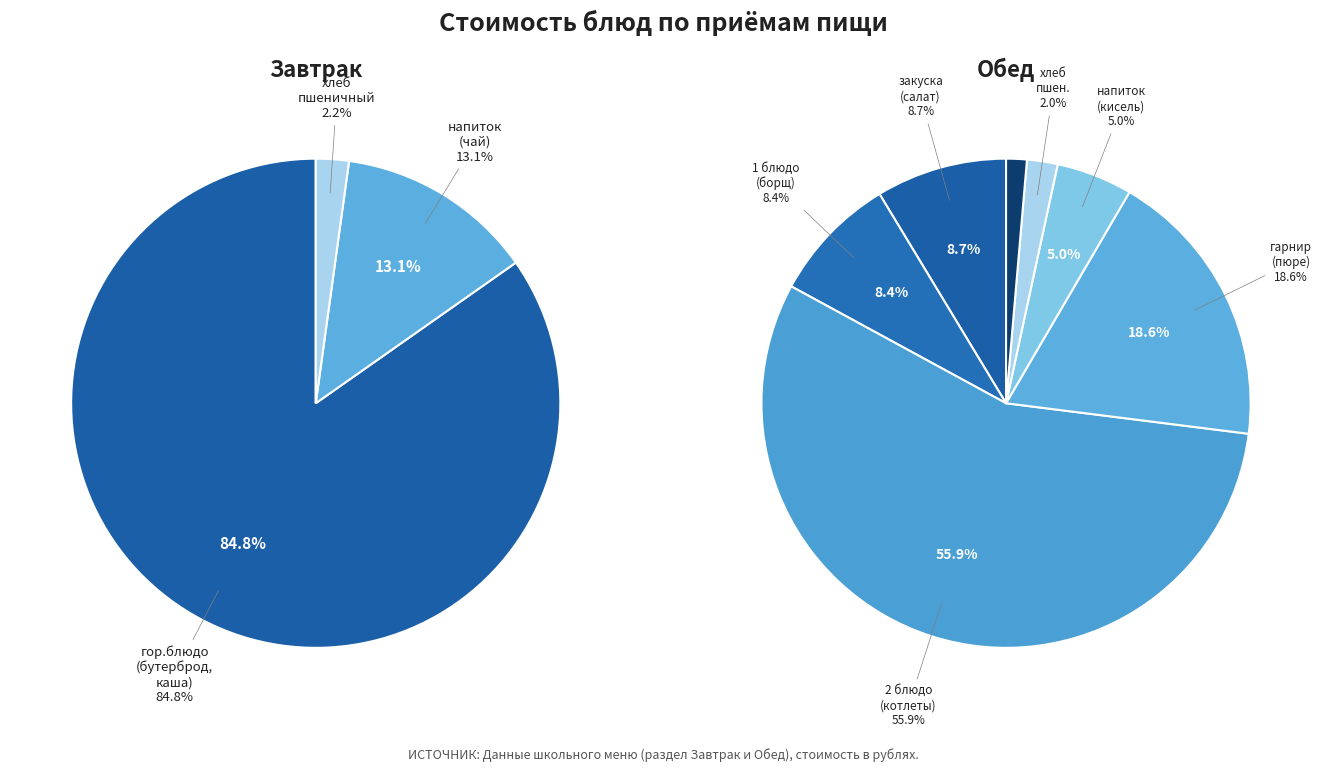

To the nearest percent, what percentage of the pie is хлеб пшеничный?

2%